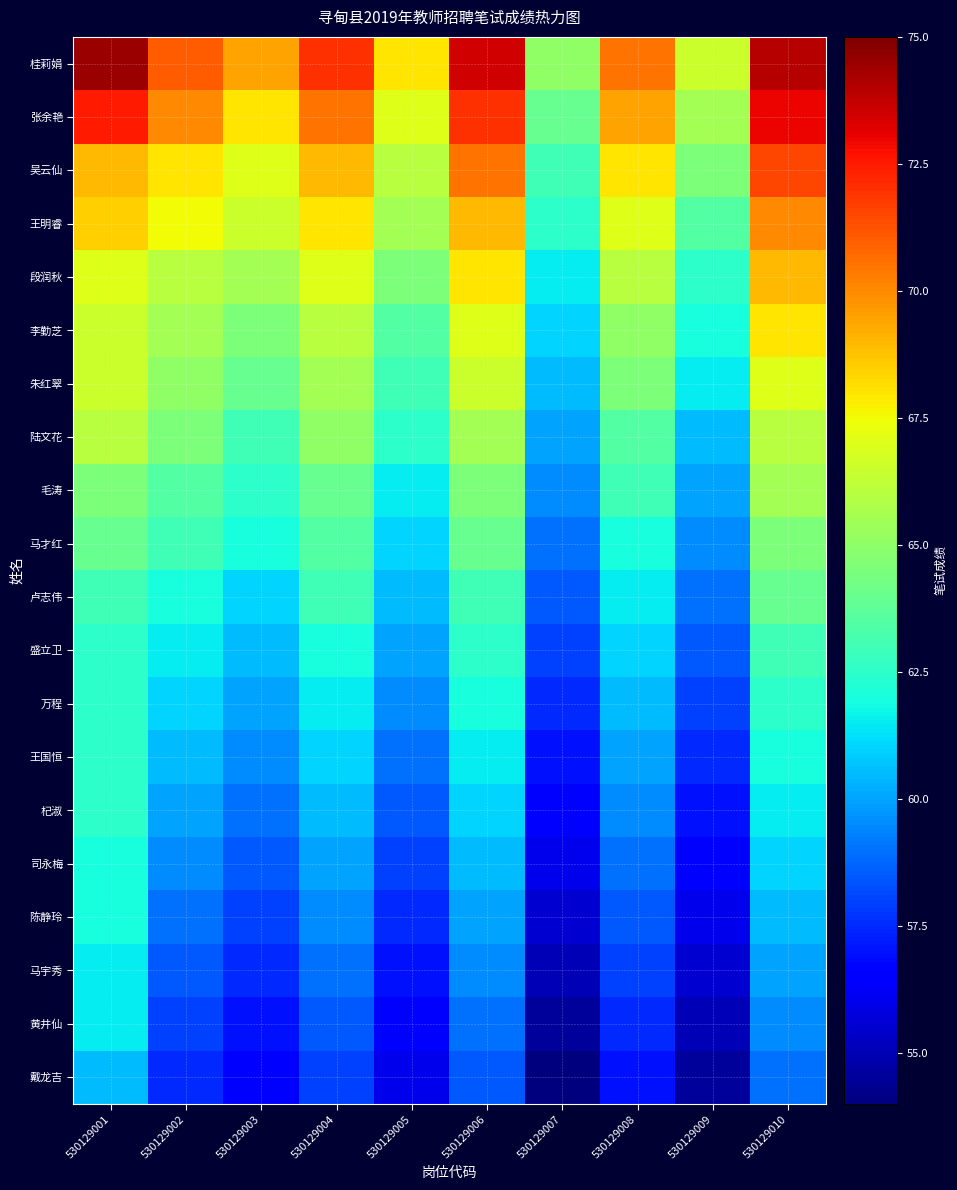

At how many categories does at least one series exceed 68?

7